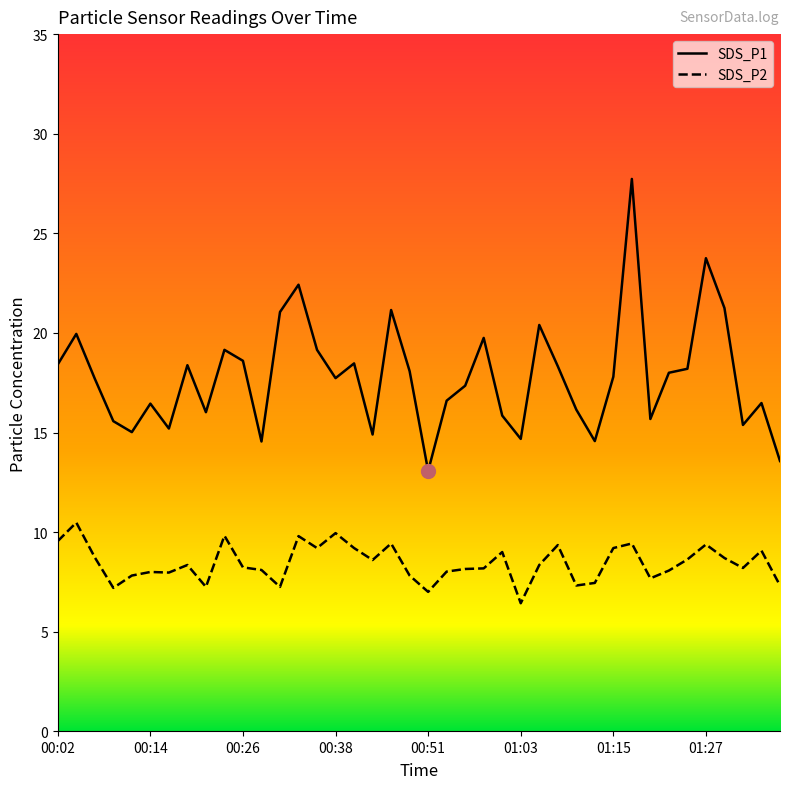

True or false: SDS_P2 and SDS_P1 intersect in this chart.

False